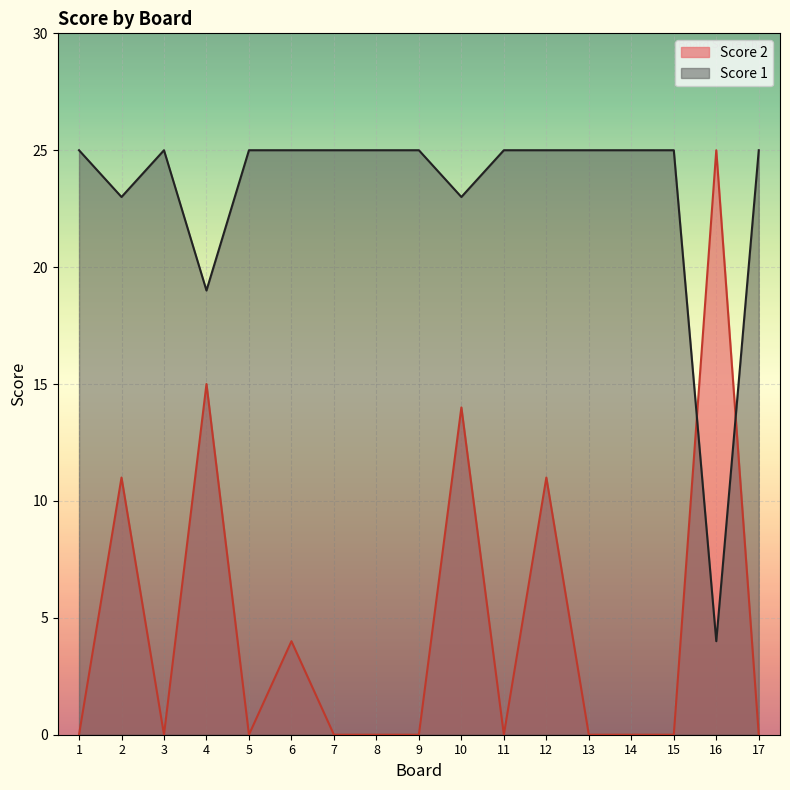

At which category is the sum across all series the highest?

10